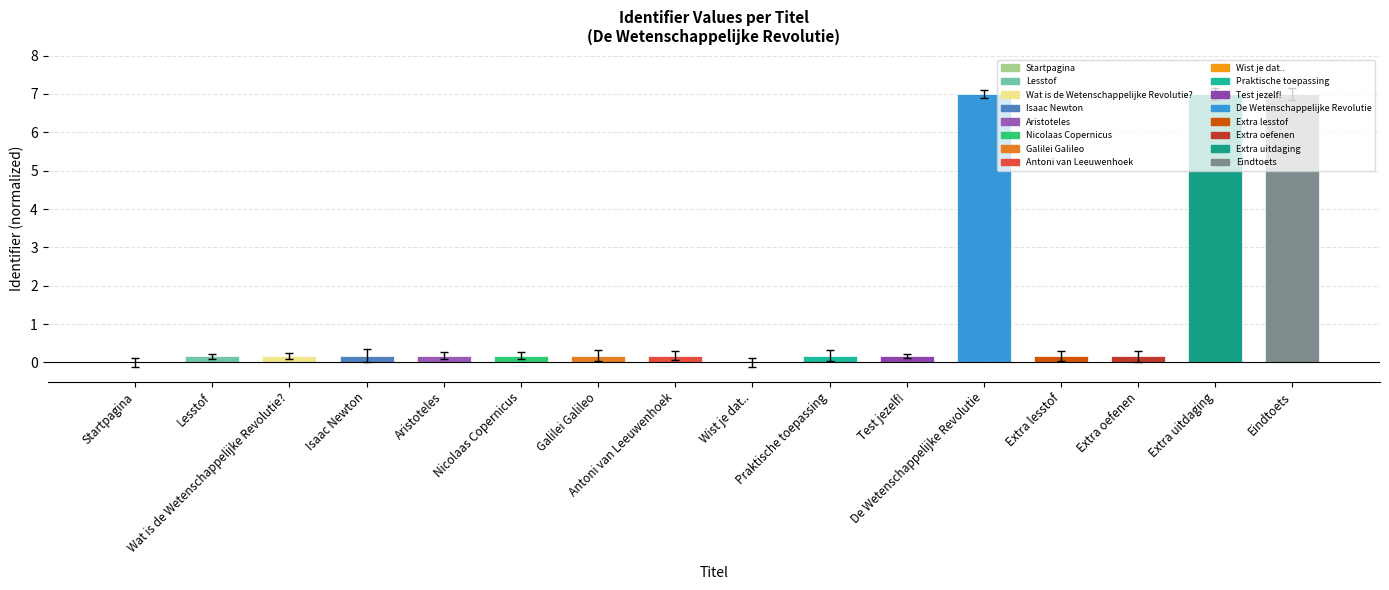

Between Wist je dat.. and Antoni van Leeuwenhoek, which is larger?

Antoni van Leeuwenhoek